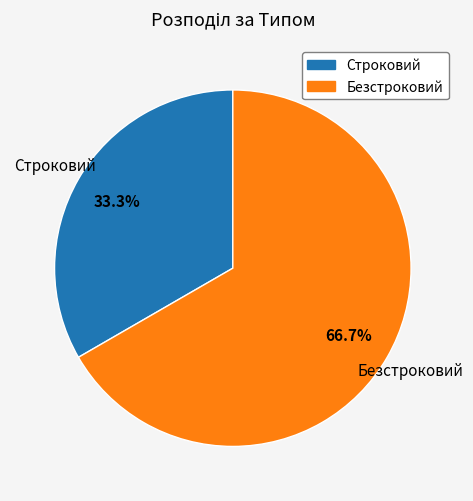

Which has a higher value, Строковий or Безстроковий?

Безстроковий